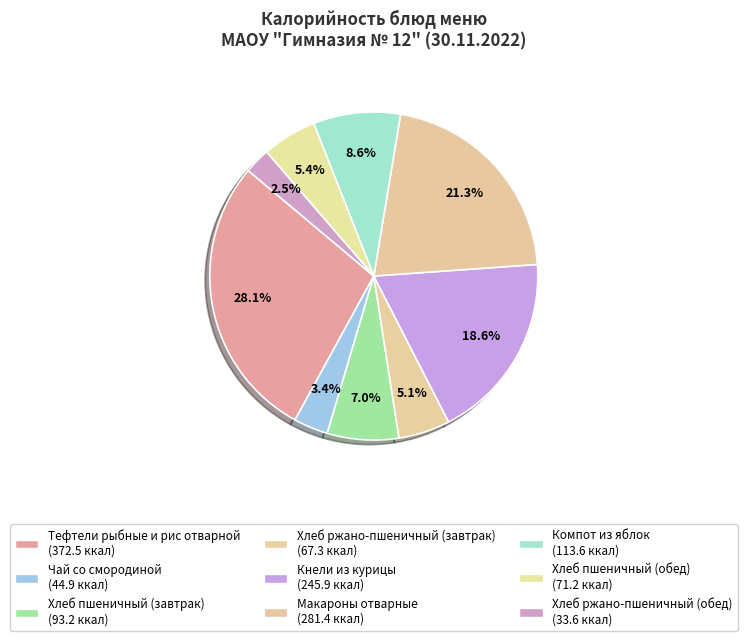

What percentage is the Хлеб пшеничный (обед) slice, to the nearest percent?

5%